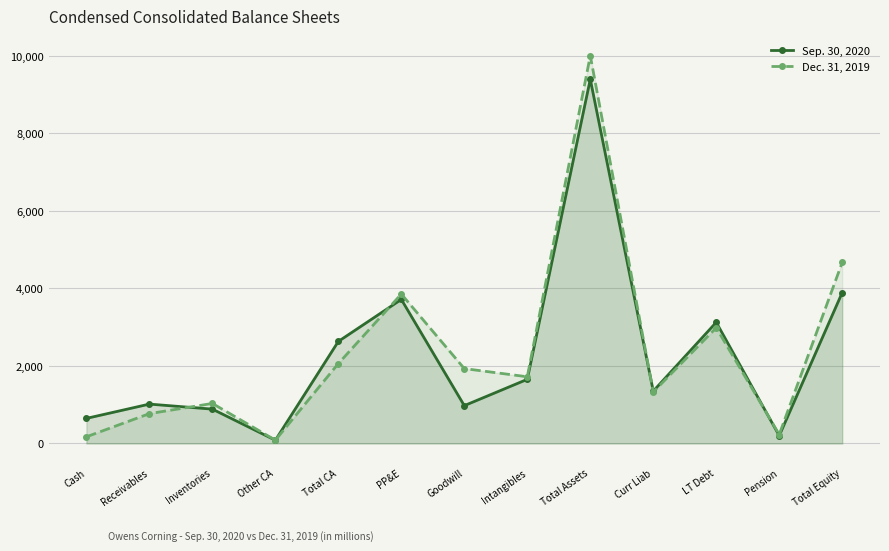

Reading left to right, what are all the values shown in this chart?

Sep. 30, 2020: Cash=647	Receivables=1016	Inventories=886	Other CA=84	Total CA=2633	PP&E=3717	Goodwill=976	Intangibles=1655	Total Assets=9398	Curr Liab=1351	LT Debt=3126	Pension=200	Total Equity=3892
Dec. 31, 2019: Cash=172	Receivables=770	Inventories=1033	Other CA=86	Total CA=2061	PP&E=3855	Goodwill=1932	Intangibles=1721	Total Assets=10006	Curr Liab=1329	LT Debt=2986	Pension=231	Total Equity=4671